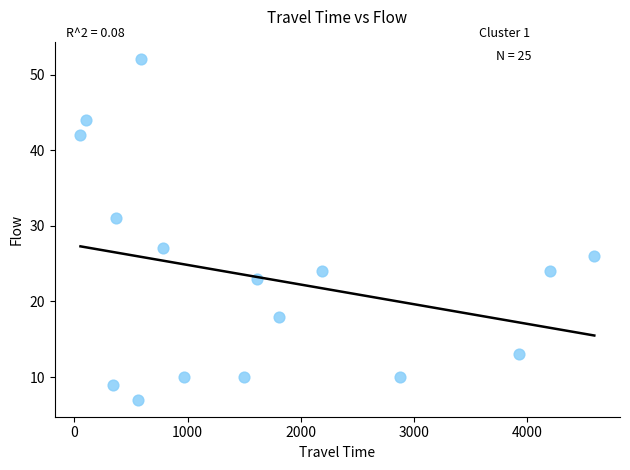

What is the range of X values (max minus min)?

4536